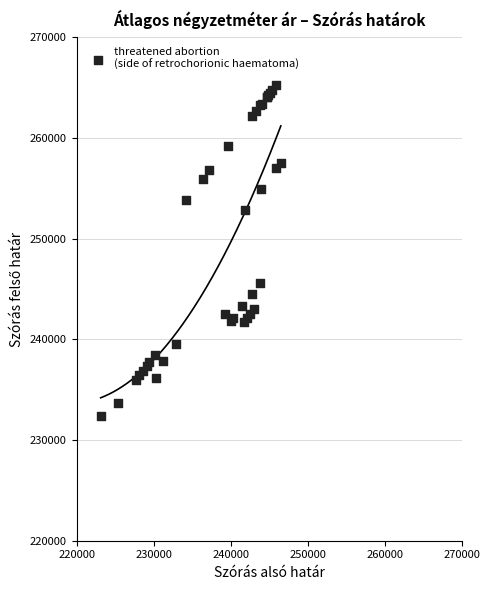

What Y value in the scatter plot is closest to 248839?

245583